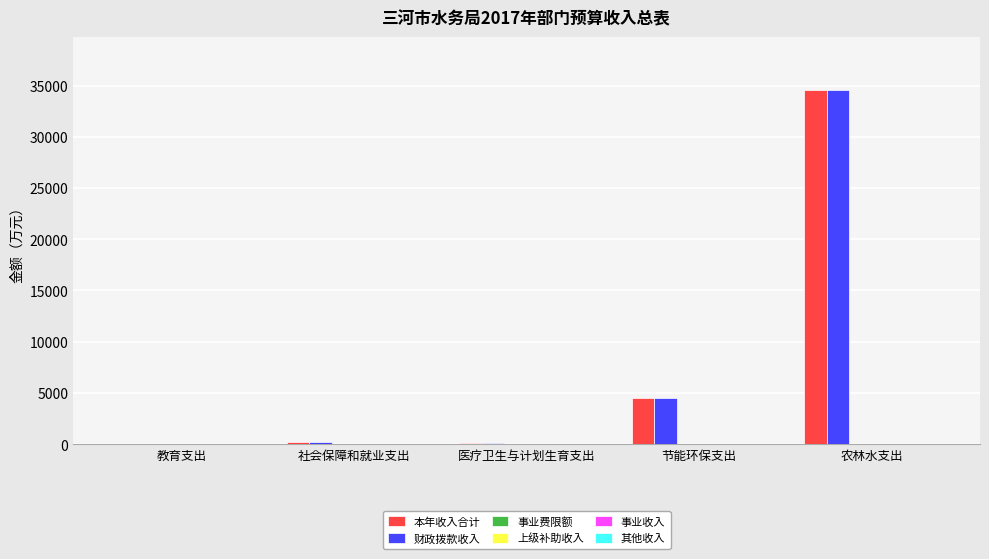

What is the highest value of the 本年收入合计 series?

34557.3